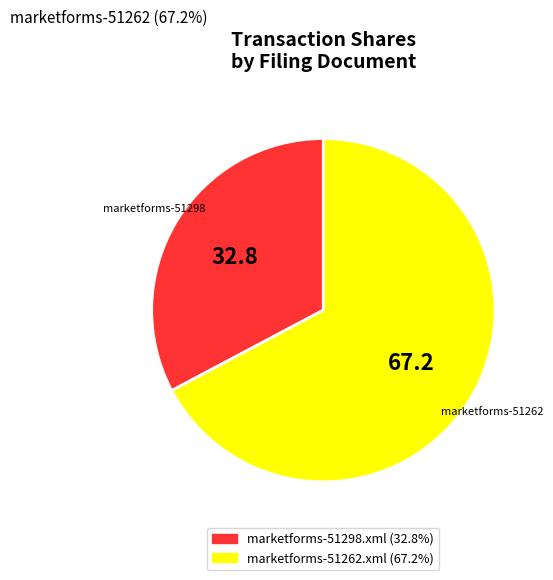

How many slices are in this pie chart?

2